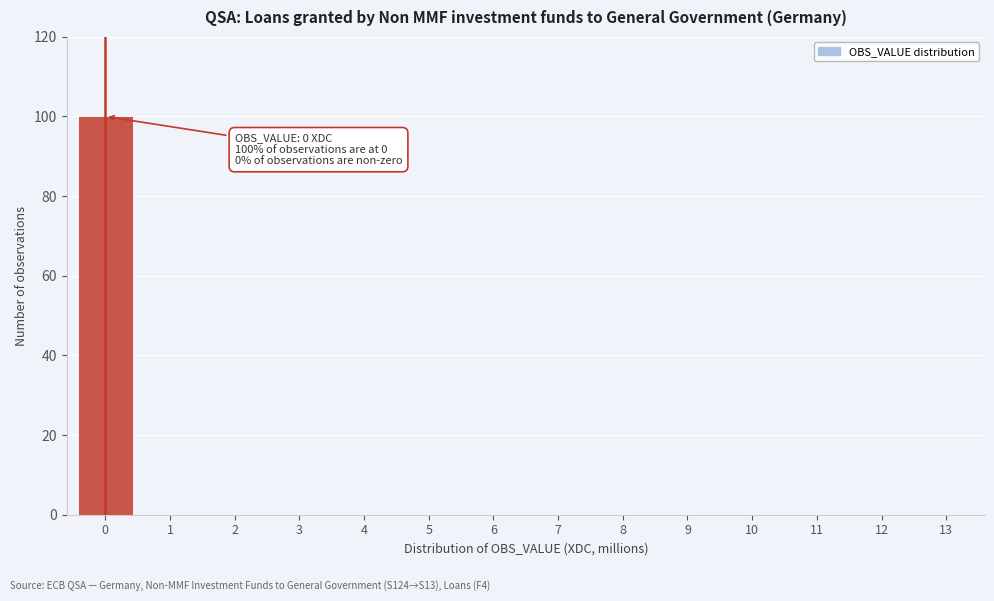

Reading left to right, what are all the values shown in this chart?

0=100	1=0	2=0	3=0	4=0	5=0	6=0	7=0	8=0	9=0	10=0	11=0	12=0	13=0